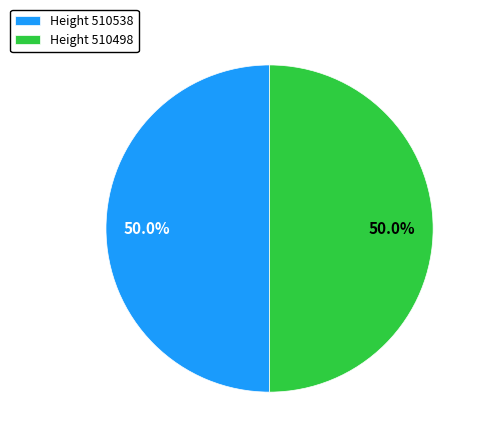

What portion of the pie excludes Height 510498?

50.0%